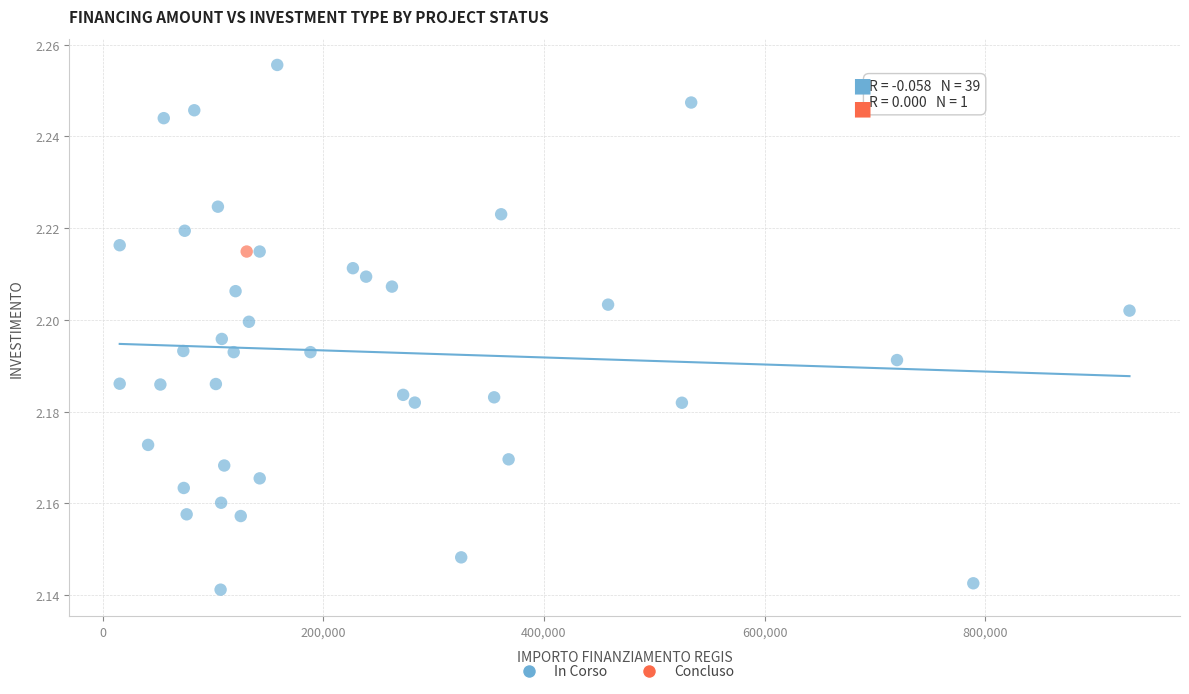

What are all the series names shown in the legend?

In Corso, Concluso